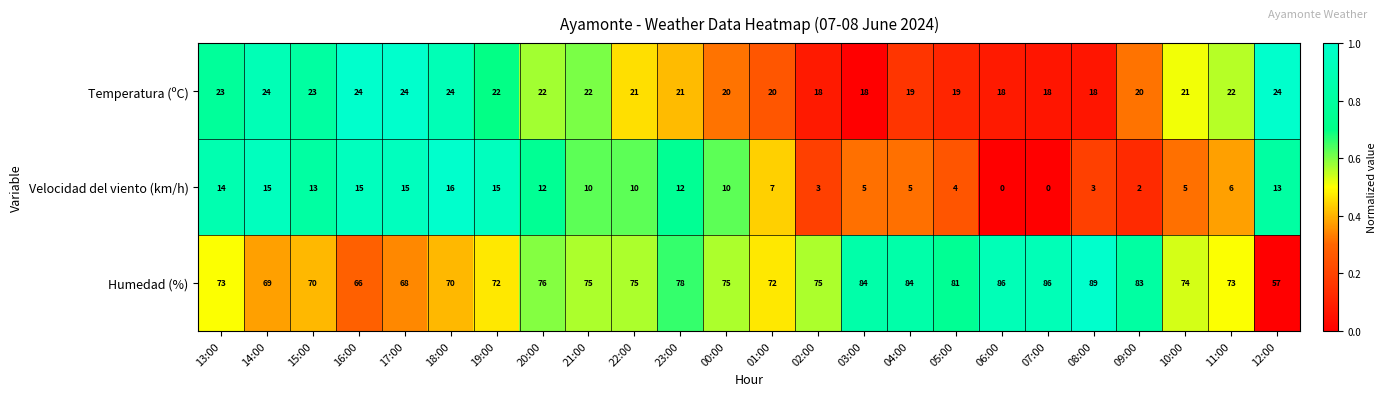

What is the difference between the maximum and second lowest values in the Temperatura (ºC) series?

6